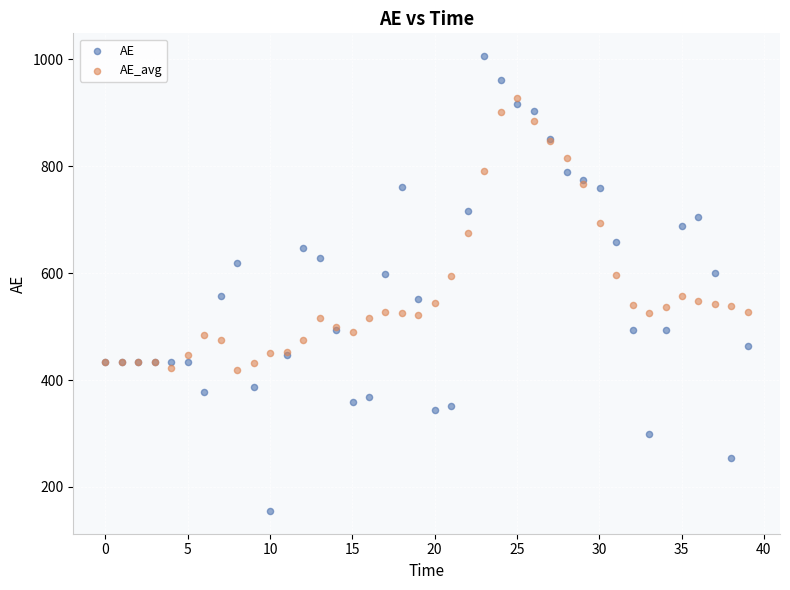

Which series has the largest Y range (max minus min)?

AE